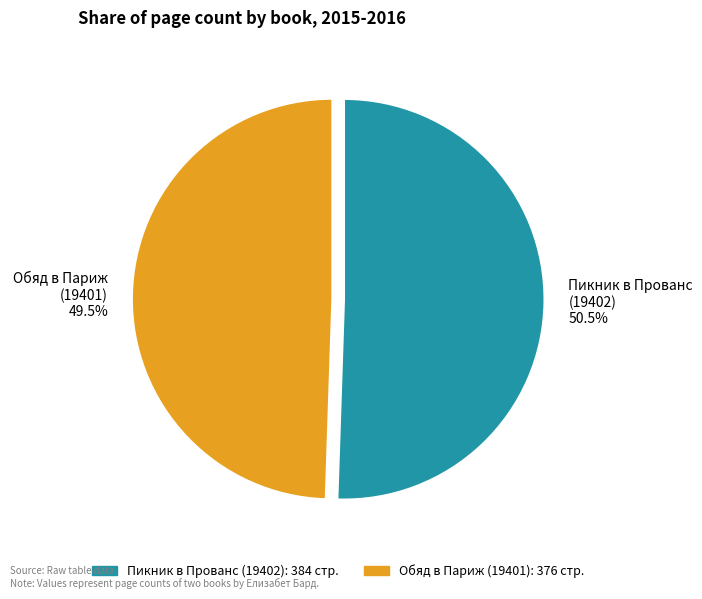

What is the majority slice?

Пикник в Прованс (19402)